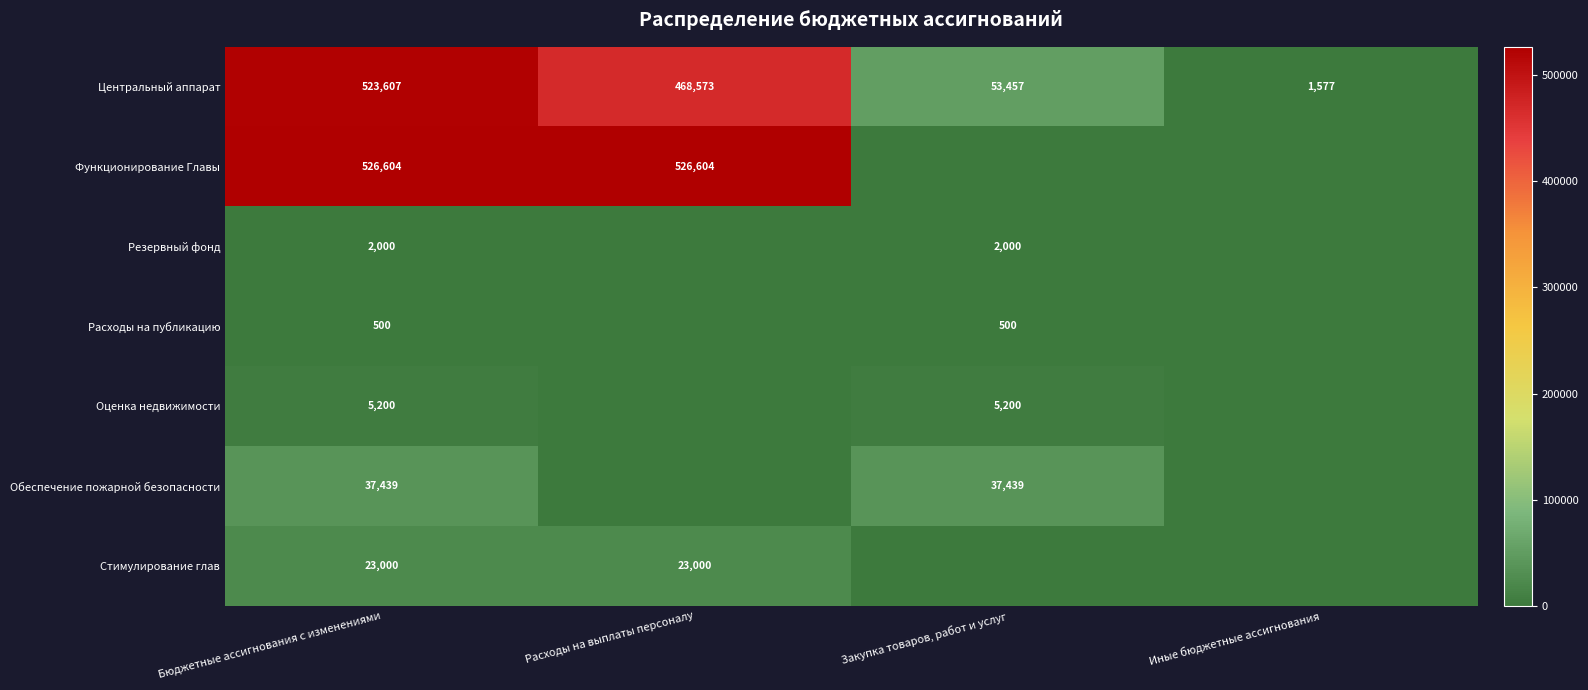

The value of Стимулирование глав at Бюджетные ассигнования с изменениями is 23000. True or false?

True